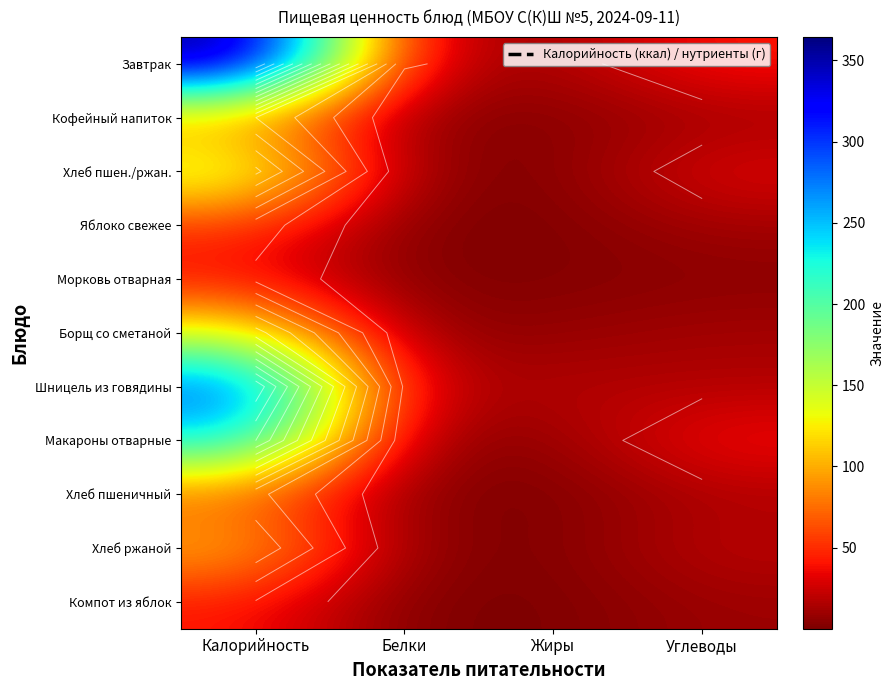

How many data points in Макароны отварные are above 39?

2